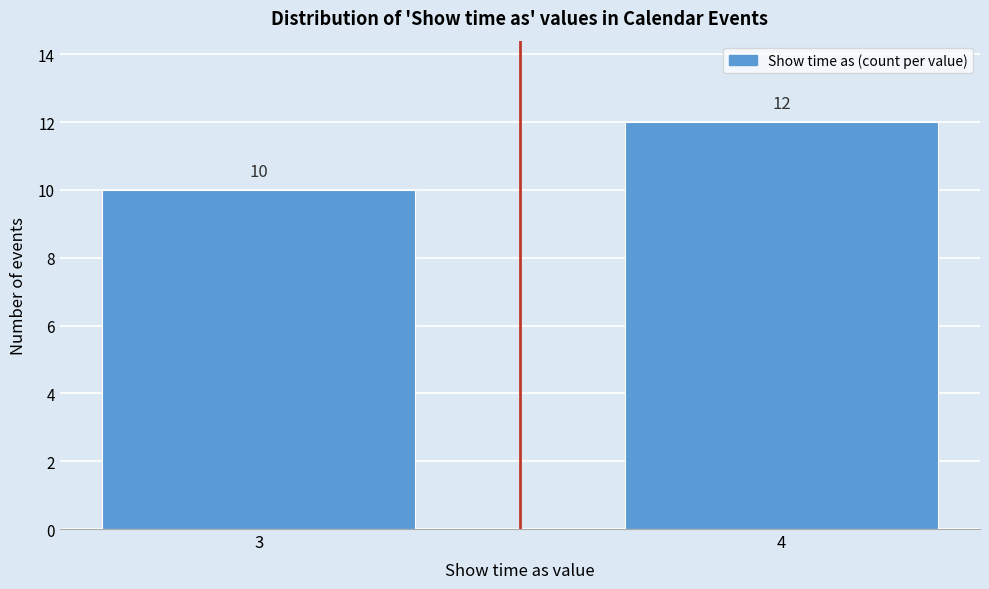

Reading left to right, what are all the values shown in this chart?

3=10	4=12